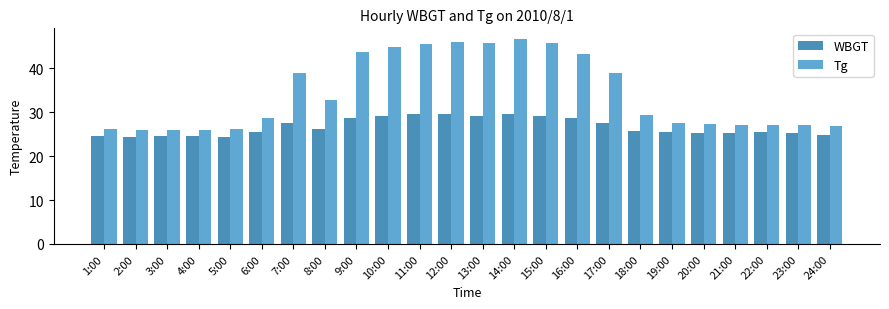

What position from the left is 9:00?

9